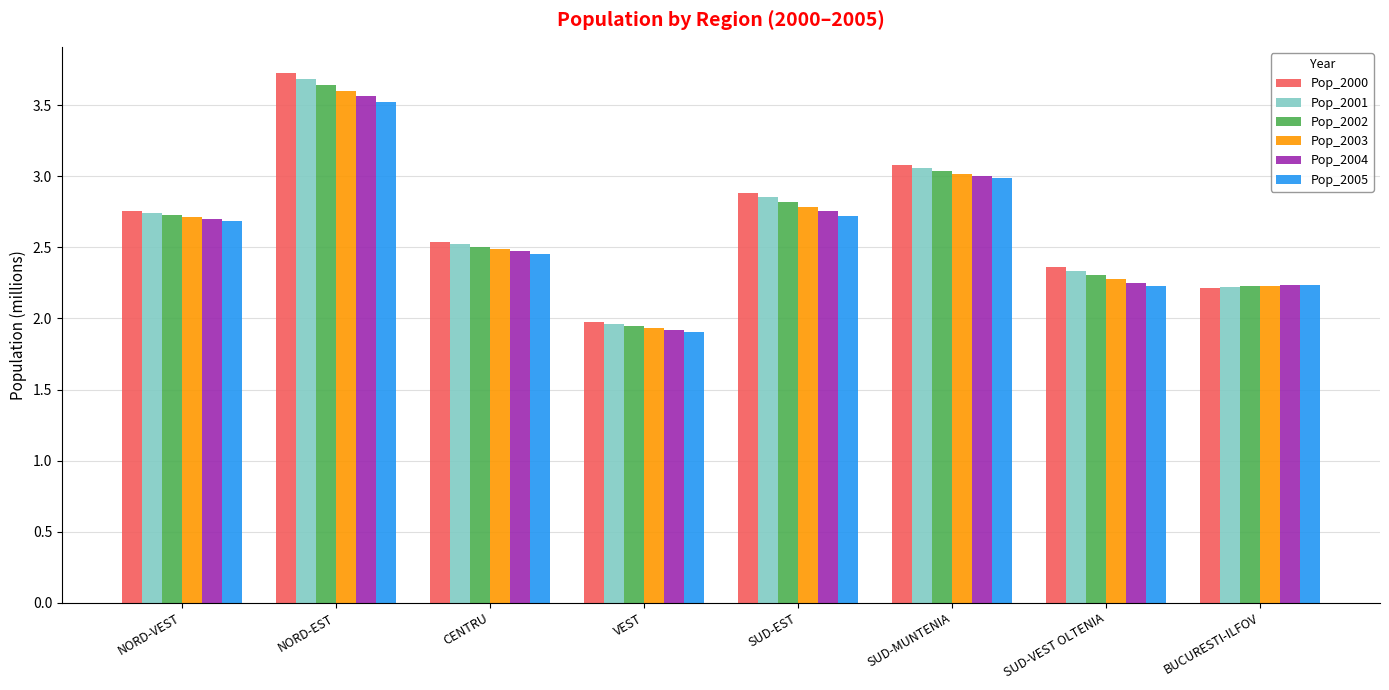

Rank the categories by Pop_2000 value from lowest to highest.

VEST, BUCURESTI-ILFOV, SUD-VEST OLTENIA, CENTRU, NORD-VEST, SUD-EST, SUD-MUNTENIA, NORD-EST